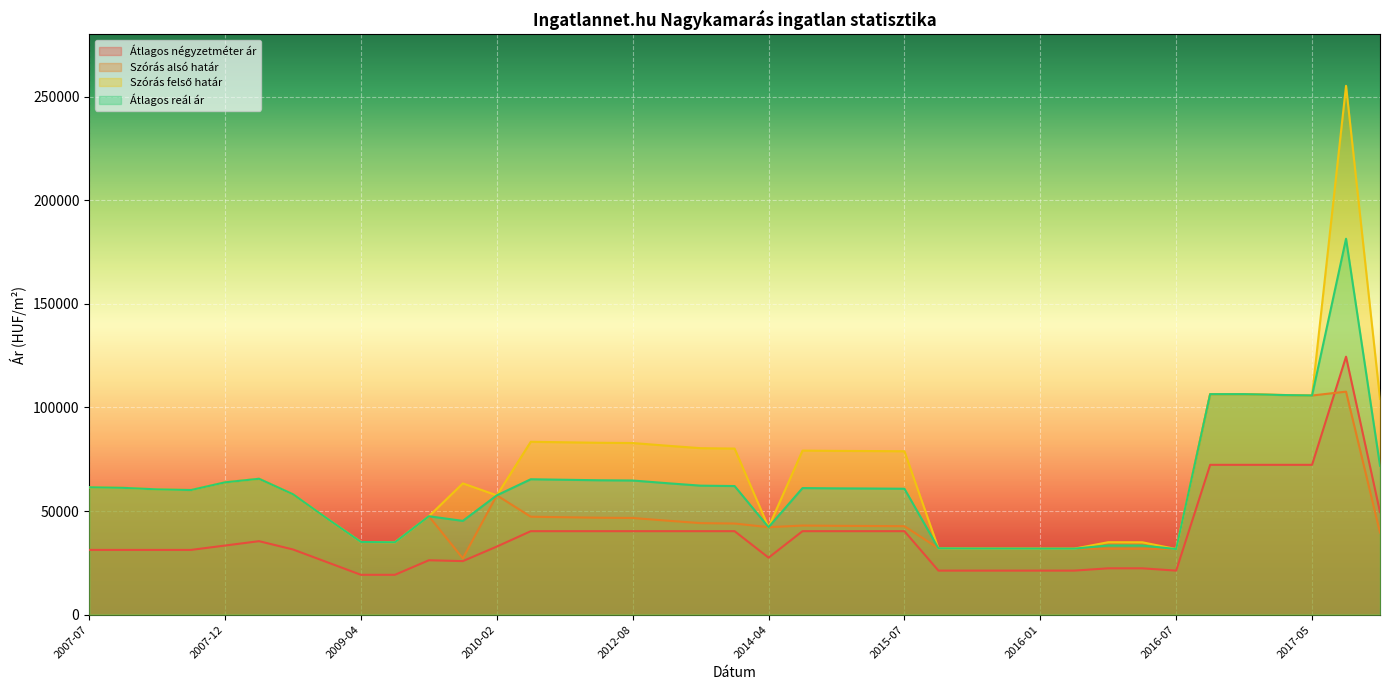

How many lines are shown in the chart?

4